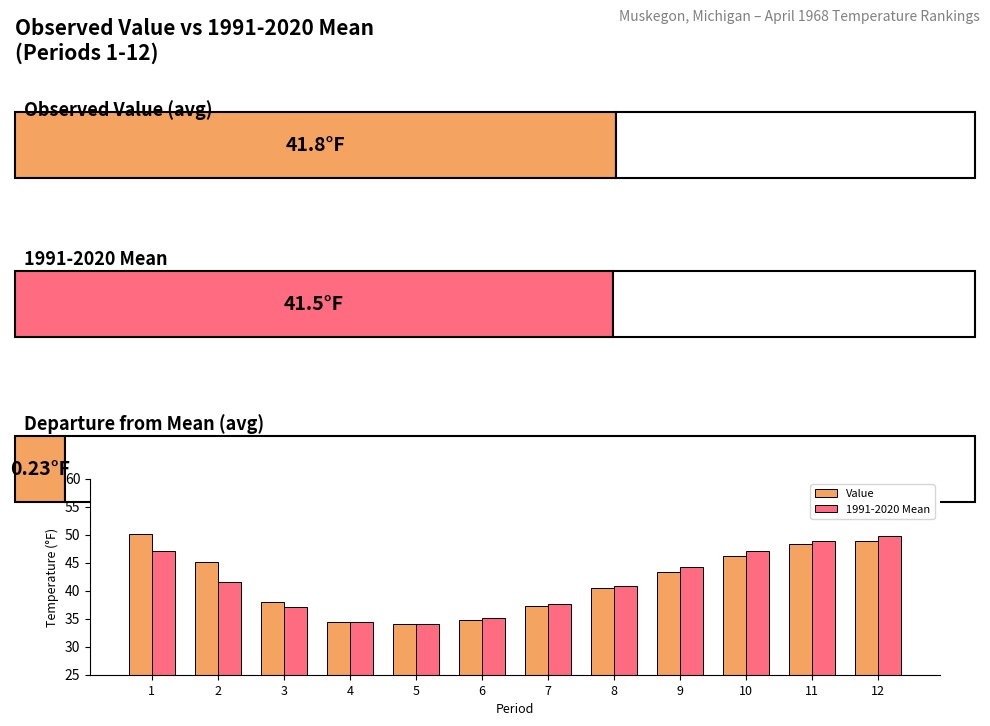

Rank the series at 7 from lowest to highest value.

Value, 1991-2020 Mean